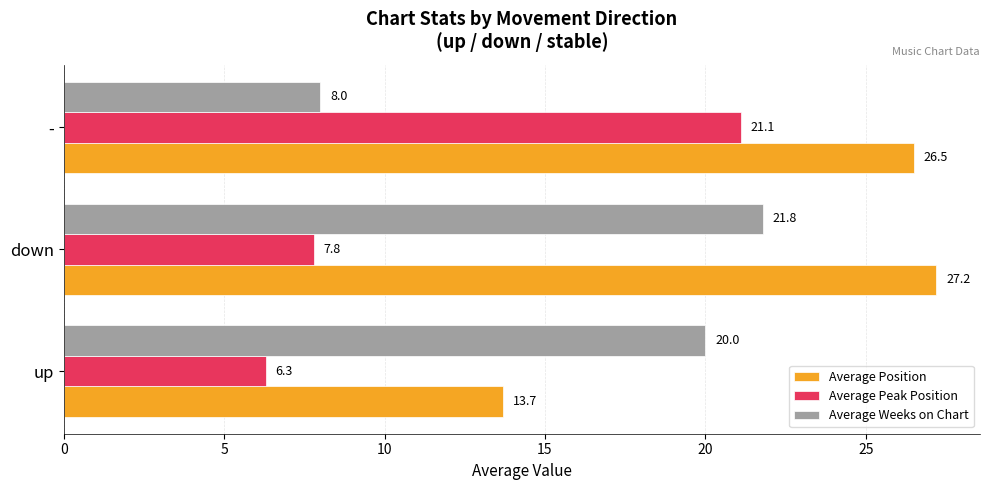

The Average Weeks on Chart series shows 2.8 at -. True or false?

False